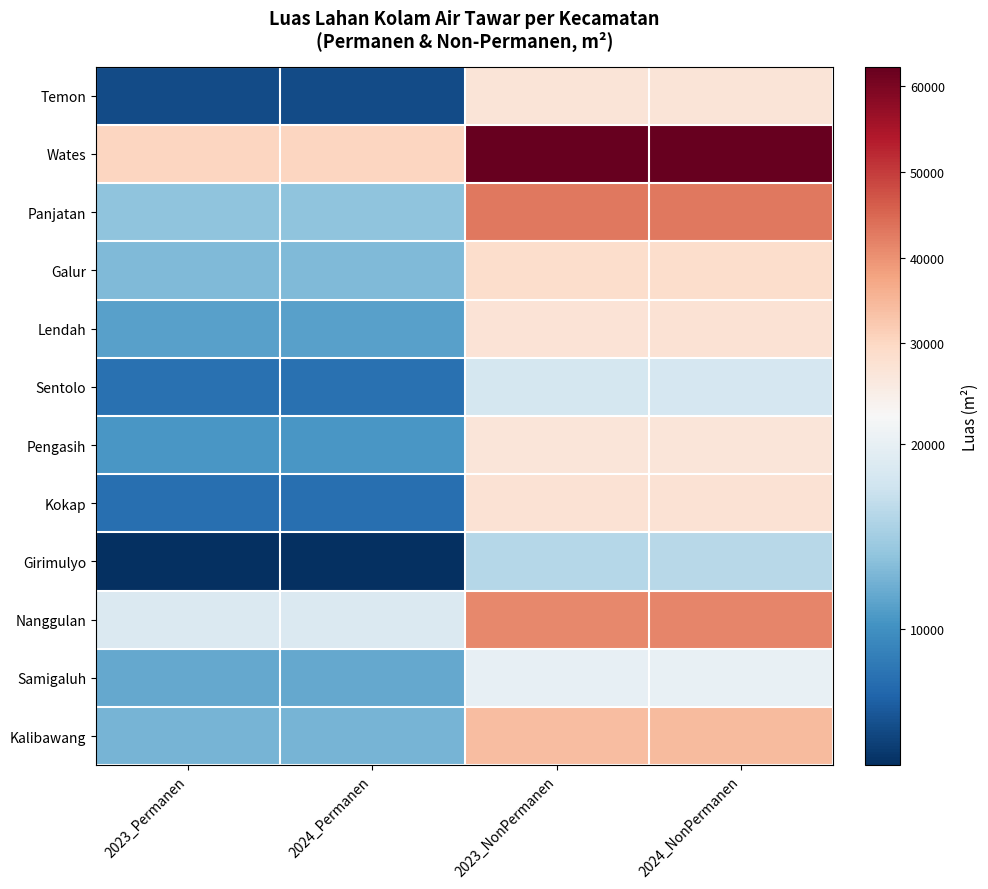

List the series in order of their peak value, lowest first.

Girimulyo, Sentolo, Samigaluh, Pengasih, Temon, Lendah, Kokap, Galur, Kalibawang, Nanggulan, Panjatan, Wates